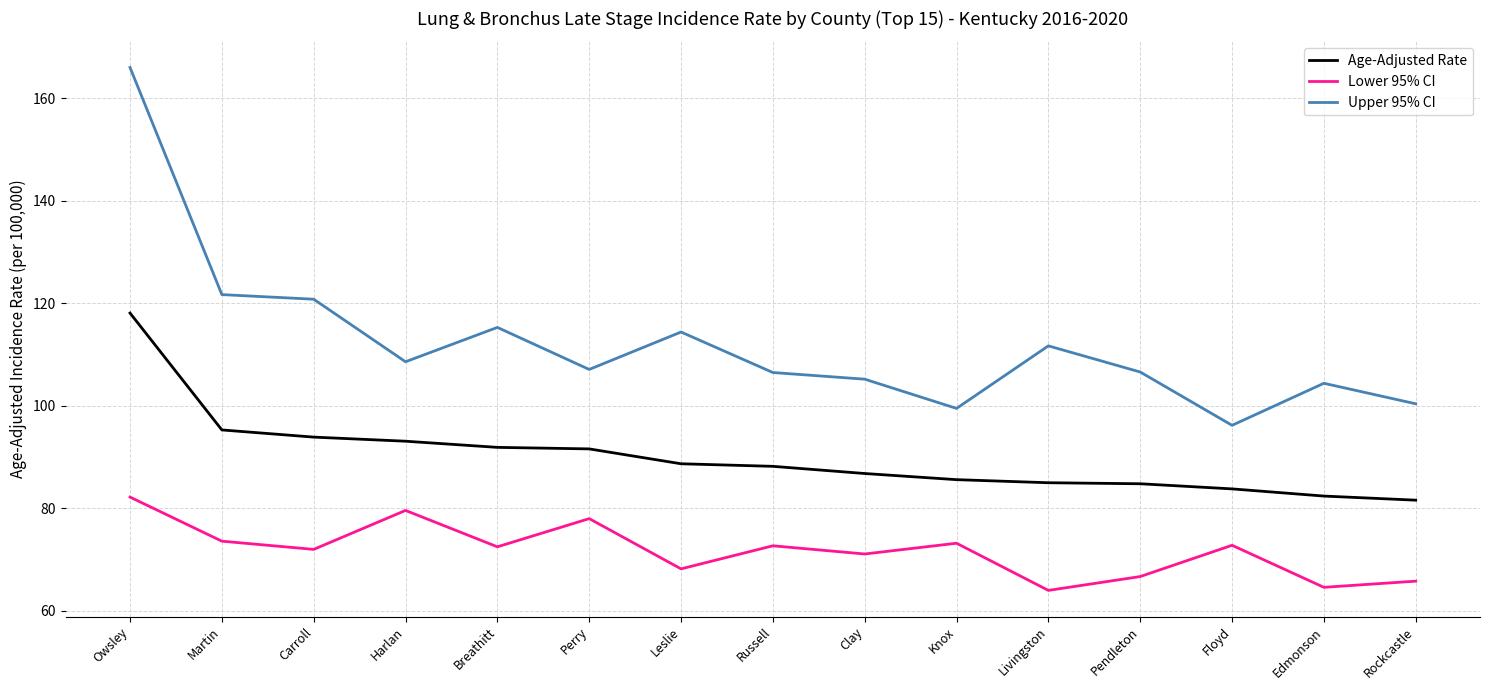

What is the difference between the second highest and second lowest values in the Upper 95% CI series?

22.2